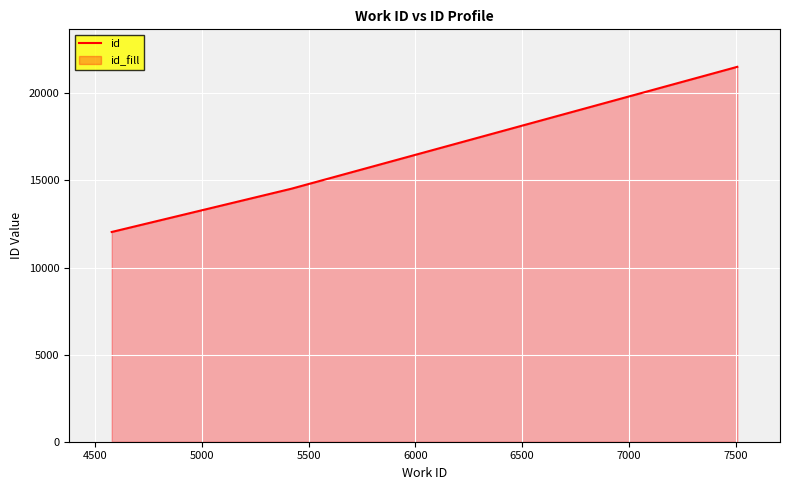

What is the greatest value displayed?

21520